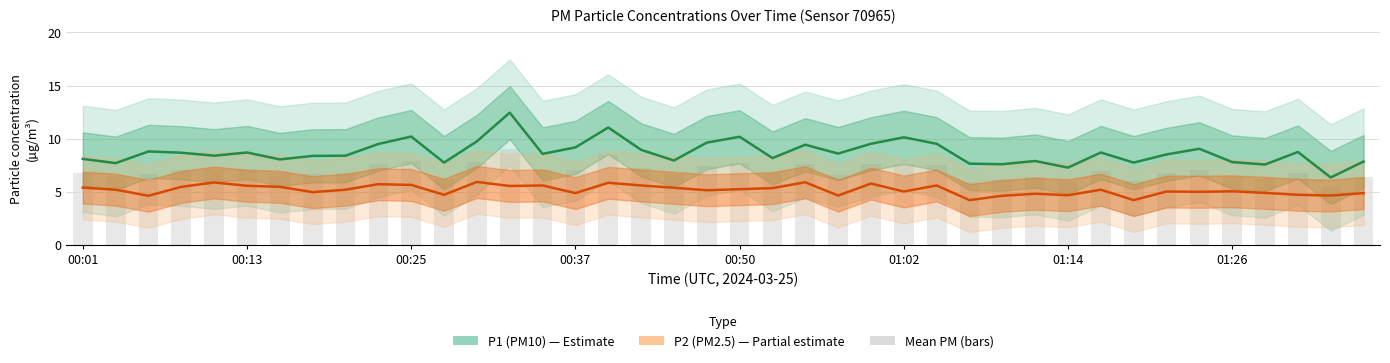

Rank the series by their average value, from highest to lowest.

P1 (PM10), Mean PM (bars), P2 (PM2.5)